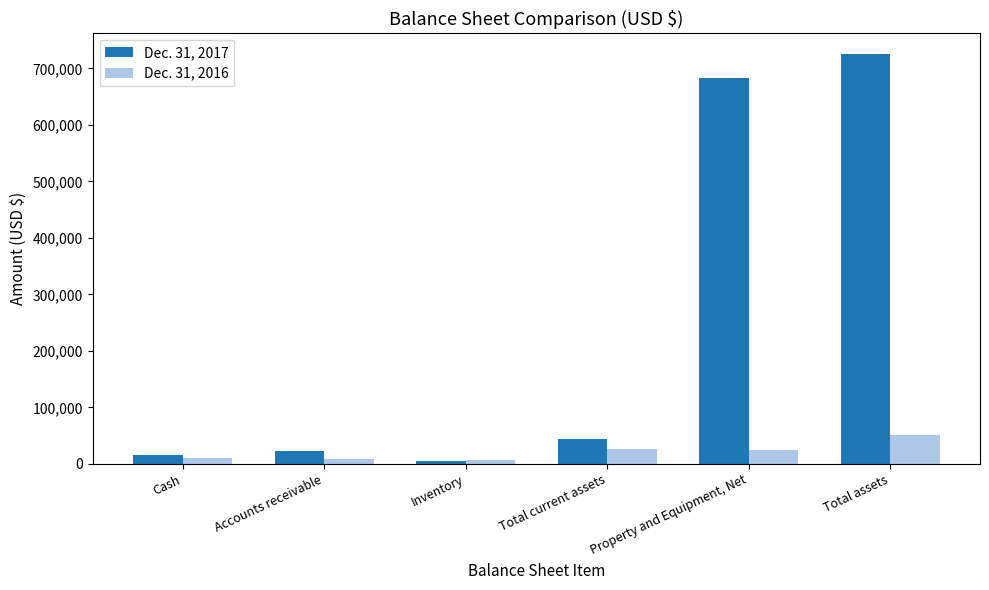

True or false: Dec. 31, 2016 has a value of 9600 at Accounts receivable.

True